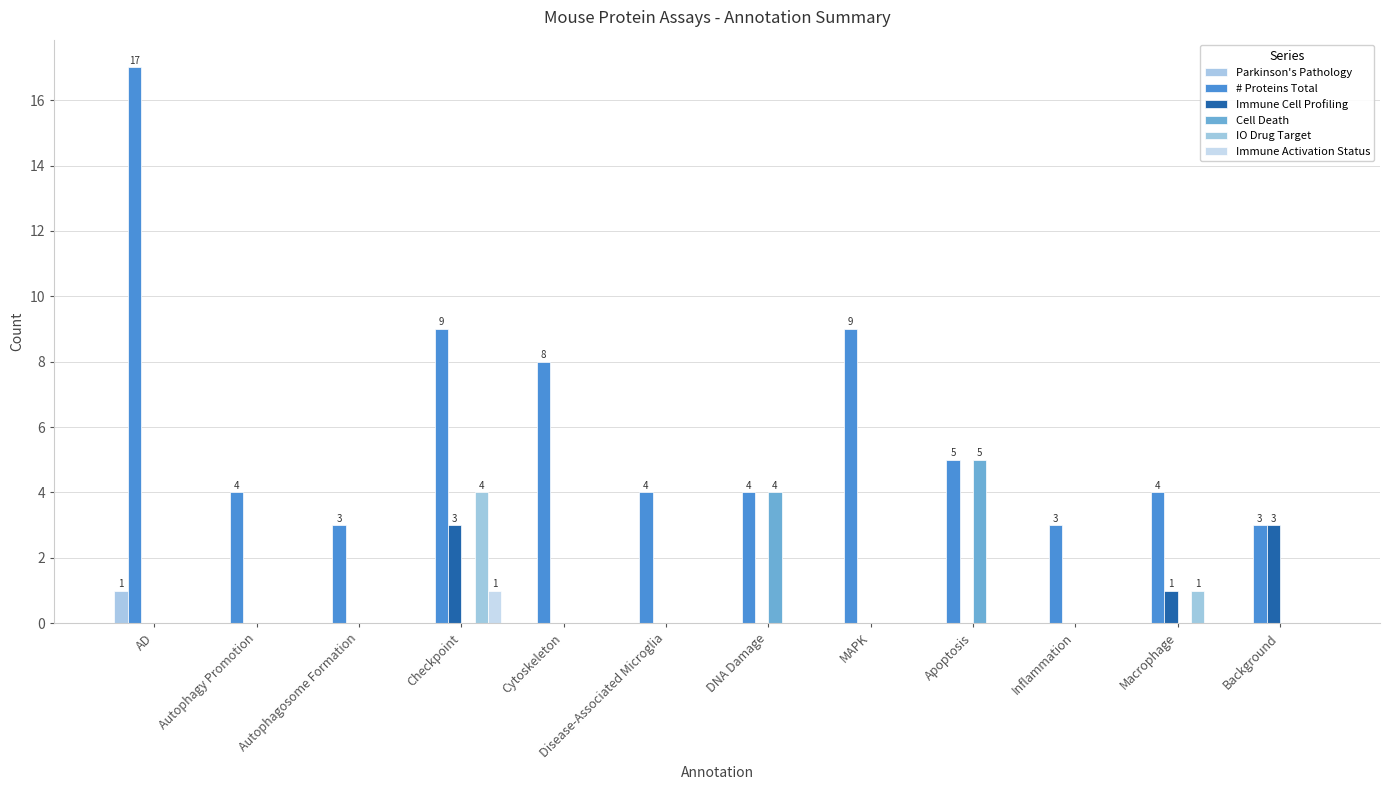

What is the spread (max minus min) of values at Inflammation?

3